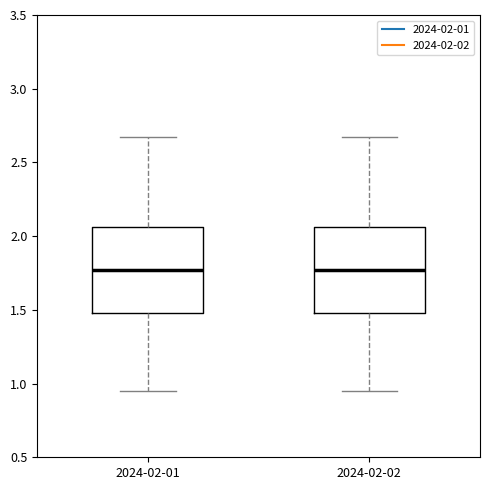

Reading left to right, read every box against the y-axis: the position of its median line, the range the box covers, and the ends of its whiskers. The values are not printed on the chart, so give them approximately, as read against the axis.

2024-02-01: median 1.75, box 1.50 to 2.05, whiskers 0.95 to 2.65
2024-02-02: median 1.75, box 1.50 to 2.05, whiskers 0.95 to 2.65